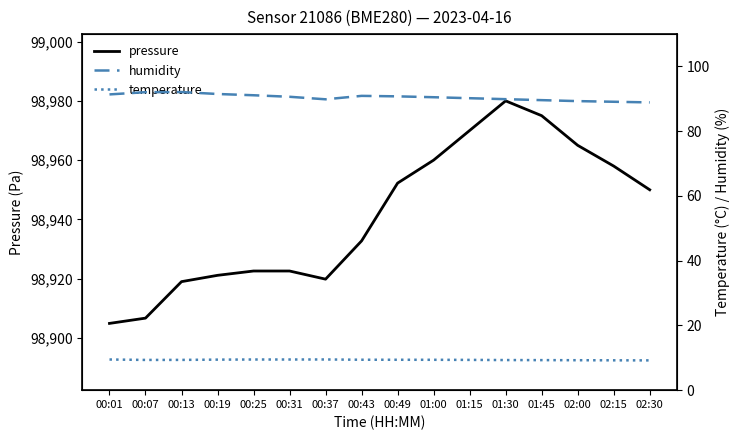

Does the chart have visible grid lines?

No